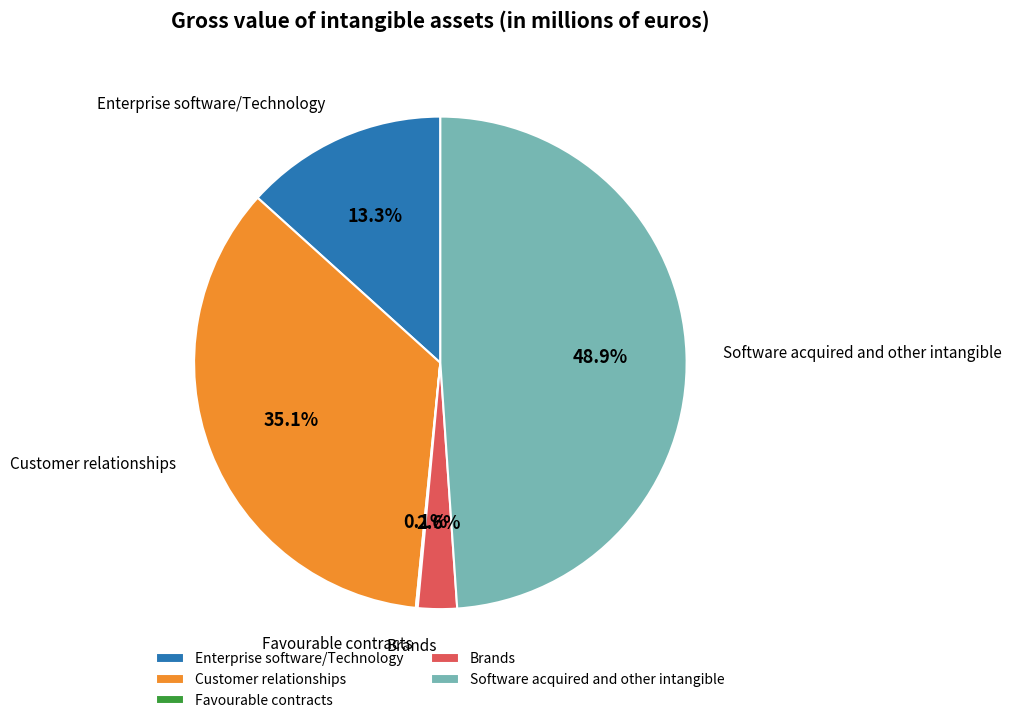

What is the largest slice in the pie chart?

Software acquired and other intangible